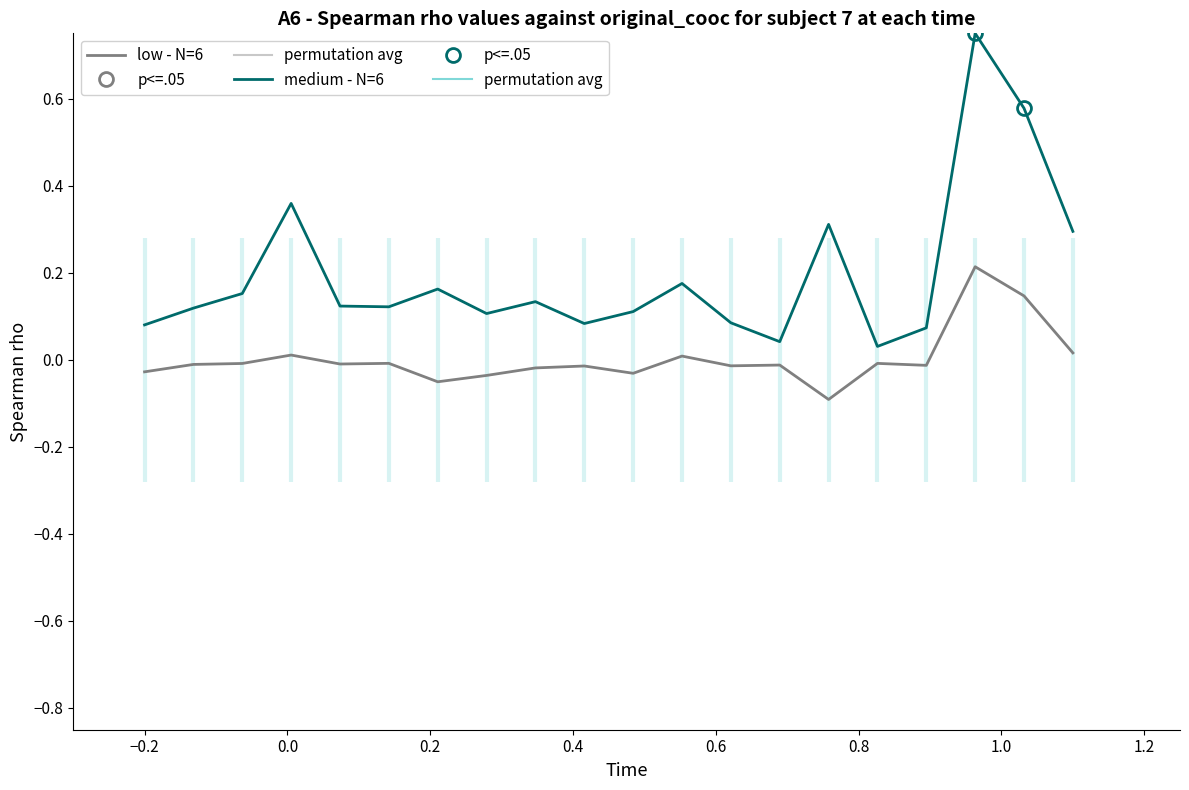

Rank the series by their maximum value, from highest to lowest.

medium - N=6, low - N=6